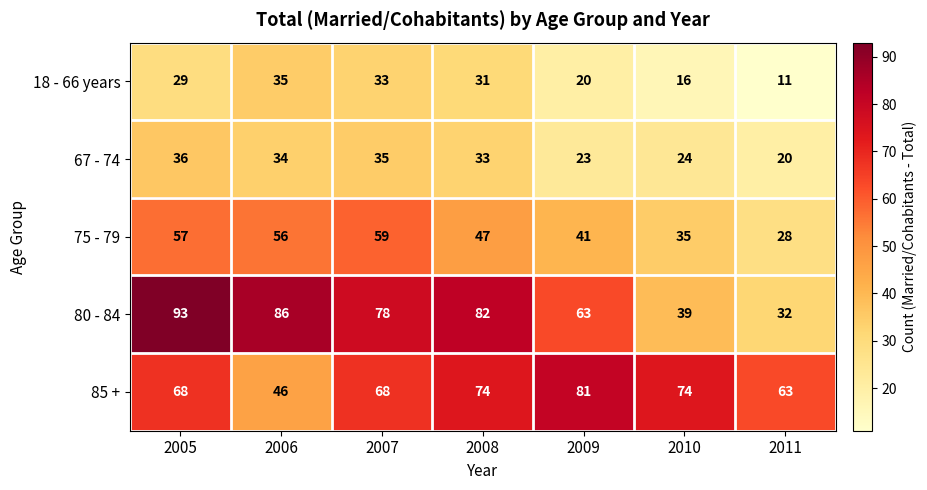

What is the spread (max minus min) of values at 2009?

61